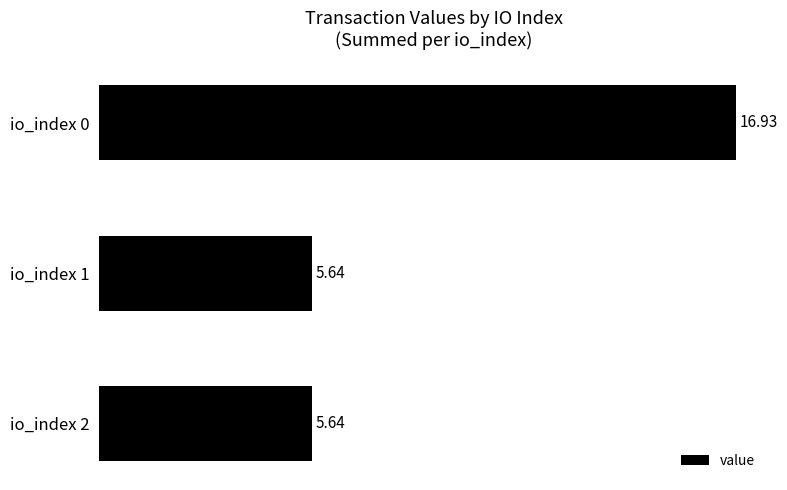

What is the sum of the values at io_index 0 and io_index 2?

22.6